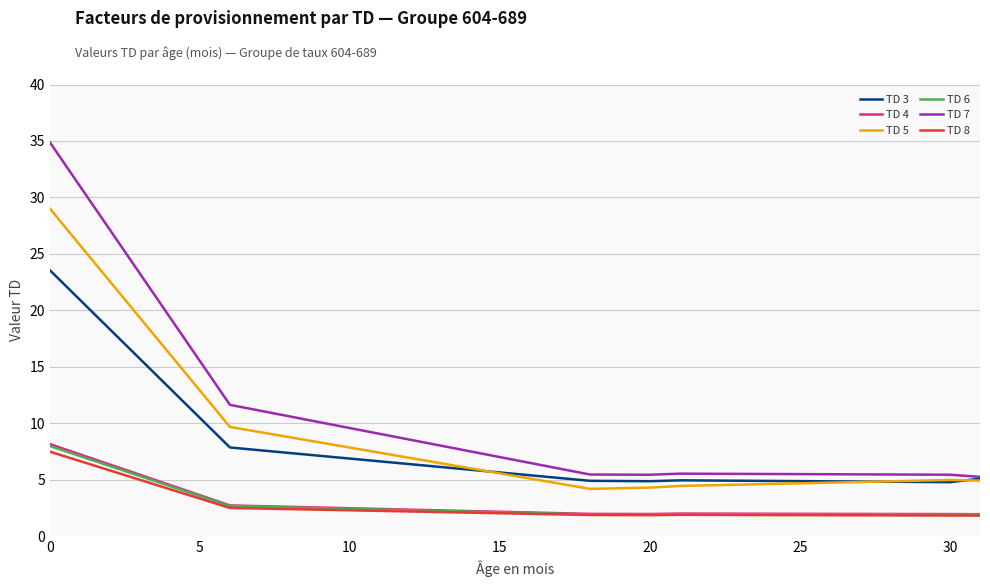

What are all the series names shown in the legend?

TD 3, TD 4, TD 5, TD 6, TD 7, TD 8